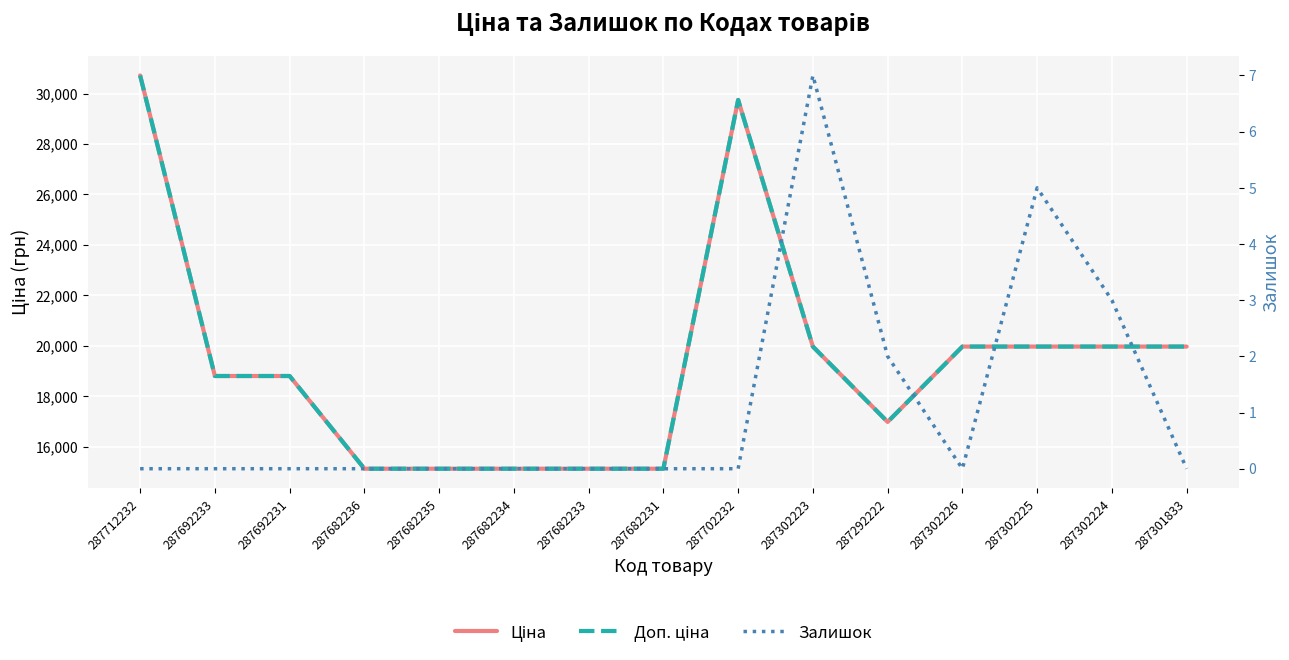

At which label does Доп. ціна reach its minimum?

287682236